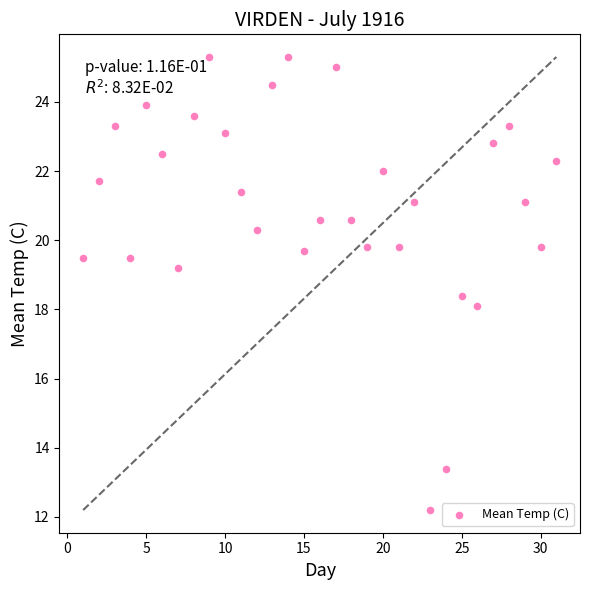

What is the range of X values (max minus min)?

30.0